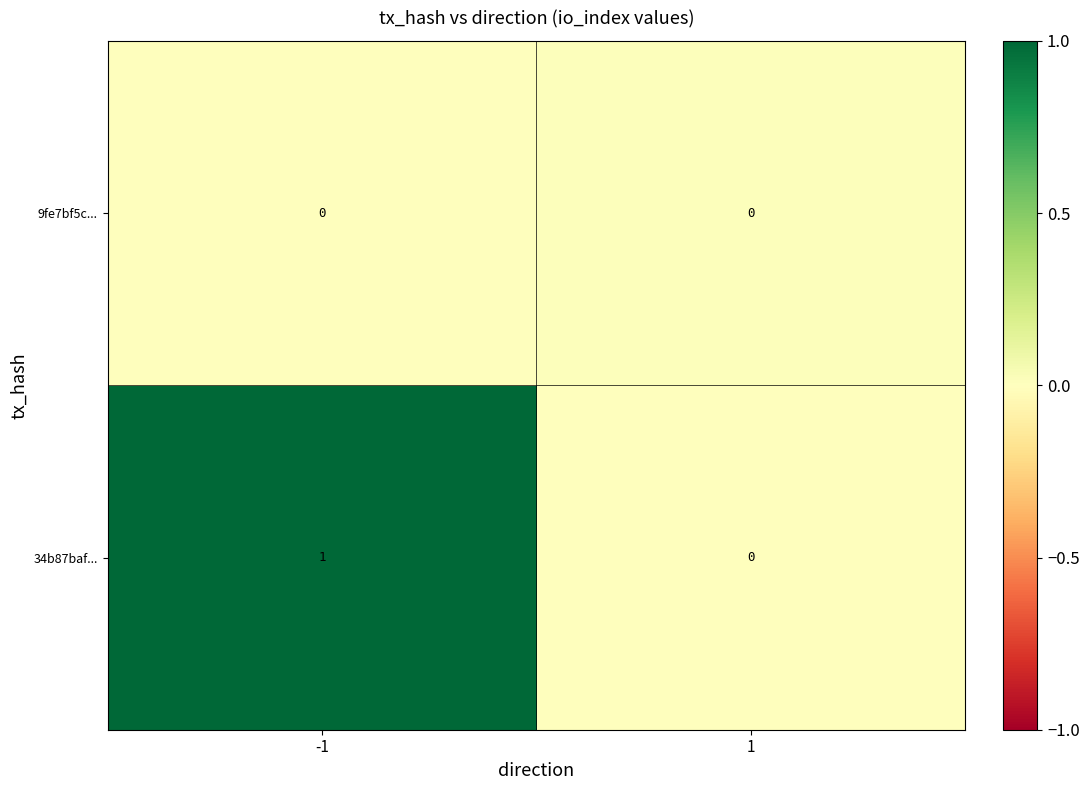

At -1, list the series in order from smallest to largest.

9fe7bf5c..., 34b87baf...